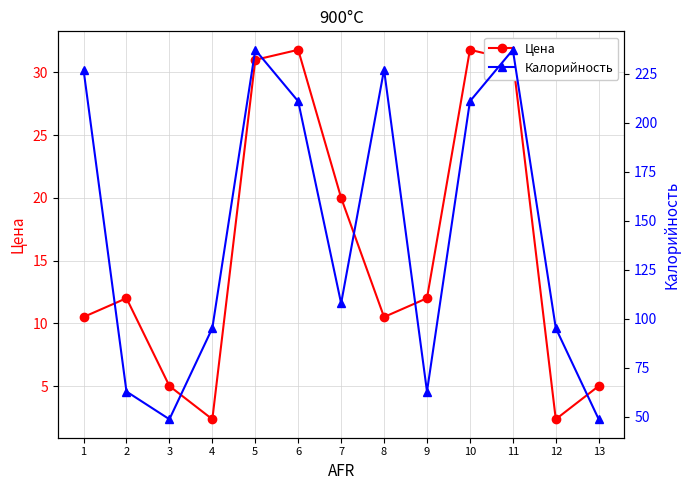

True or false: Цена has a value of 18.1 at 9.

False